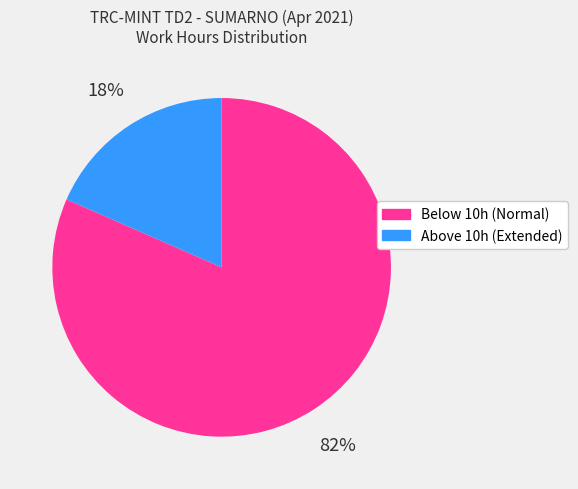

Which slice is the smallest?

Above 10h (Extended)